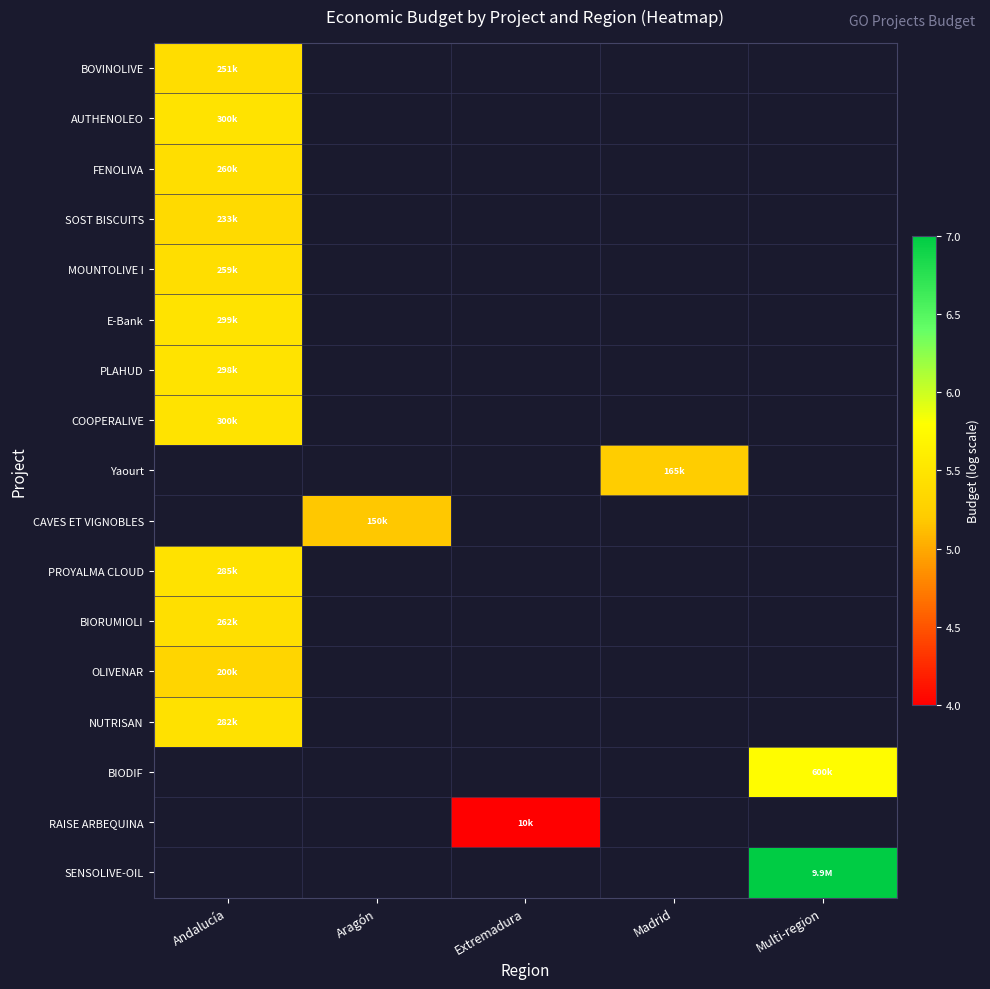

What is the greatest value displayed?

7.0